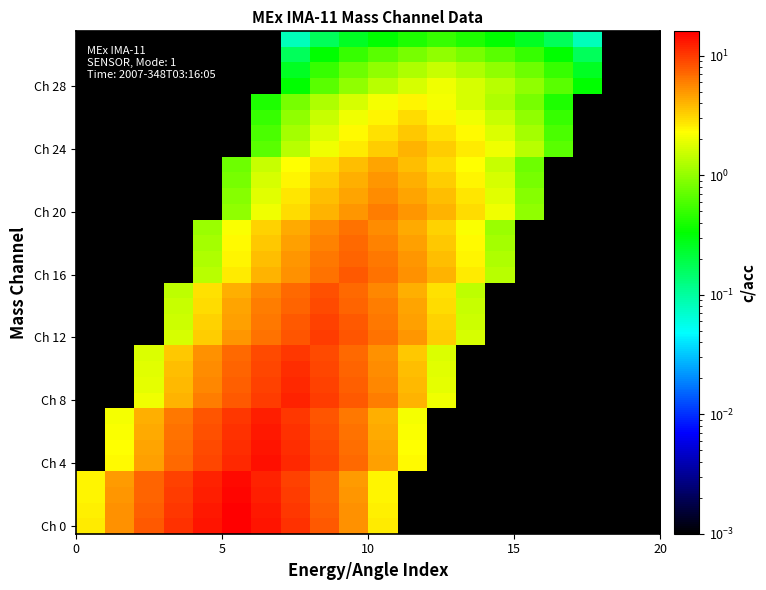

Which series has the largest range (max minus min)?

Ch 0